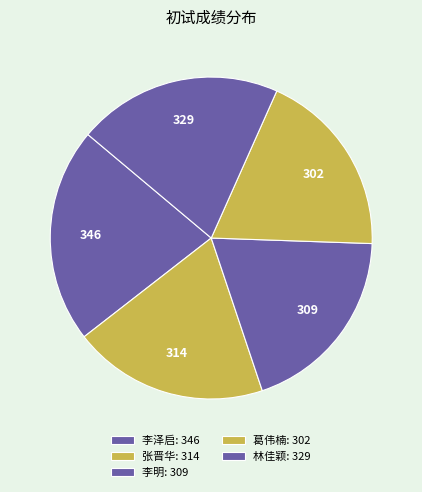

Count the number of slices in the pie.

5